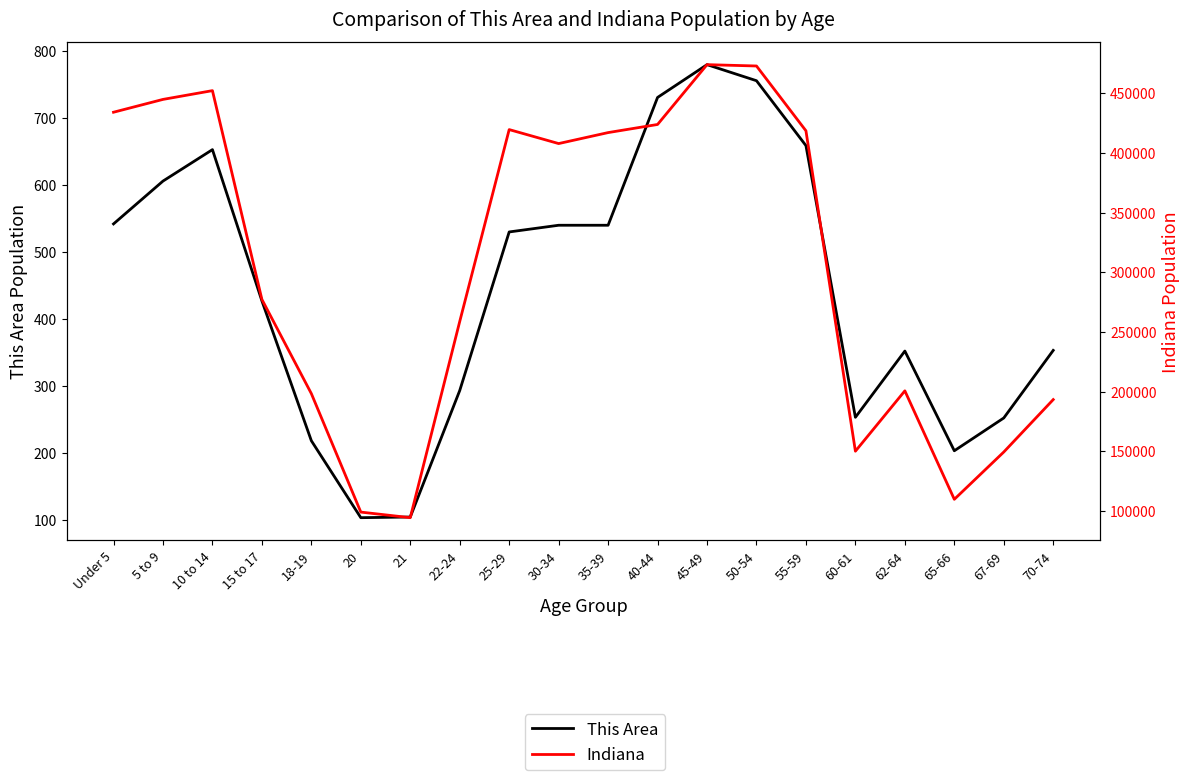

Reading left to right, transcribe all the data shown in this chart.

This Area: Under 5=542	5 to 9=606	10 to 14=653	15 to 17=427	18-19=218	20=103	21=104	22-24=293	25-29=530	30-34=540	35-39=540	40-44=731	45-49=780	50-54=756	55-59=659	60-61=253	62-64=352	65-66=203	67-69=252	70-74=353
Indiana: Under 5=434075	5 to 9=444821	10 to 14=452171	15 to 17=277231	18-19=198284	20=98994	21=94313	22-24=258719	25-29=419530	30-34=407815	35-39=417011	40-44=423819	45-49=473946	50-54=472822	55-59=418515	60-61=150022	62-64=200606	65-66=109710	67-69=149347	70-74=193278